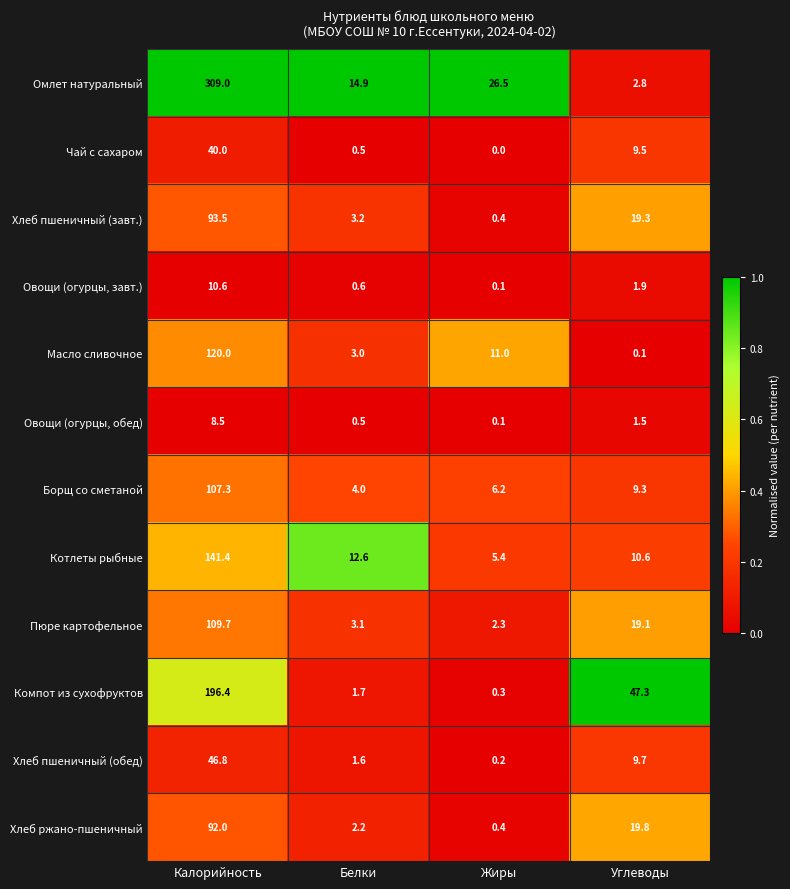

Which series has the largest total across all categories?

Омлет натуральный